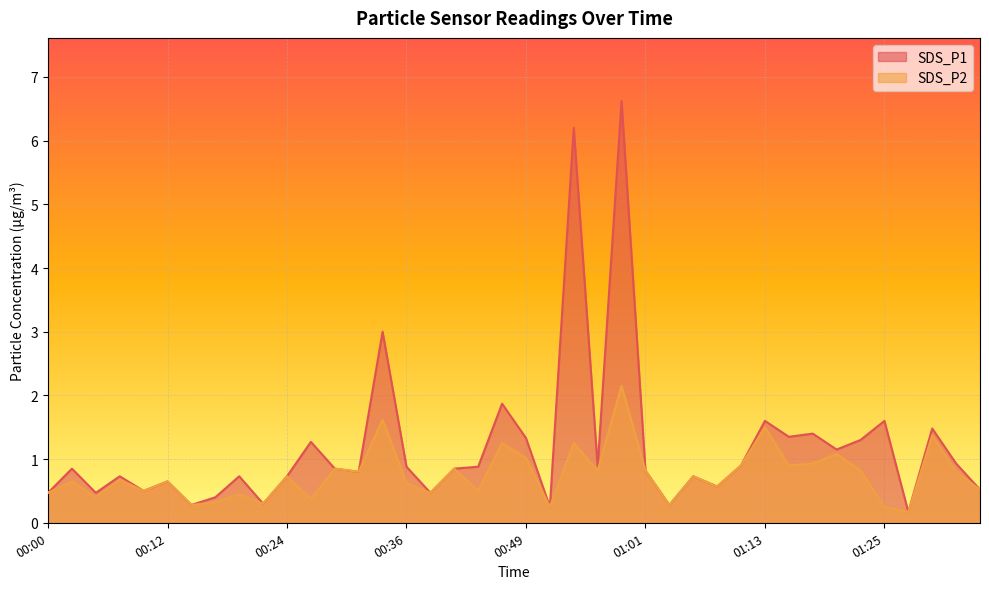

At which category does the chart reach its minimum across all series?

01:28